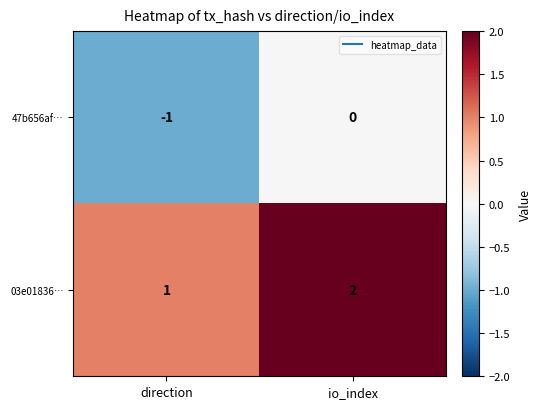

Reading left to right, transcribe all the data shown in this chart.

47b656af…: direction=-1	io_index=0
03e01836…: direction=1	io_index=2